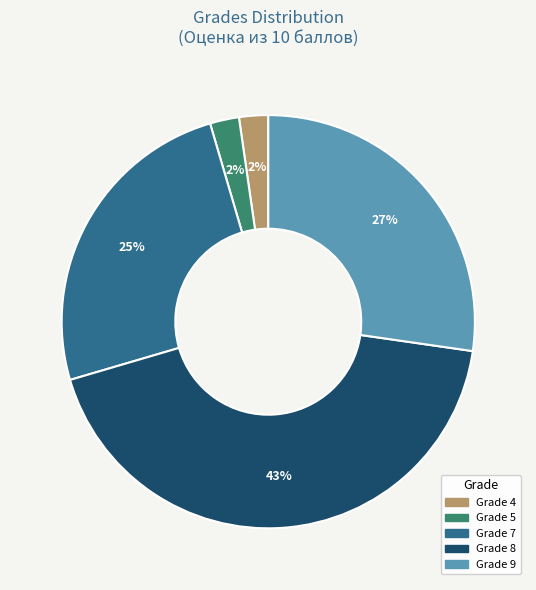

To the nearest percent, what is the difference between the largest and smallest slice percentages?

41%